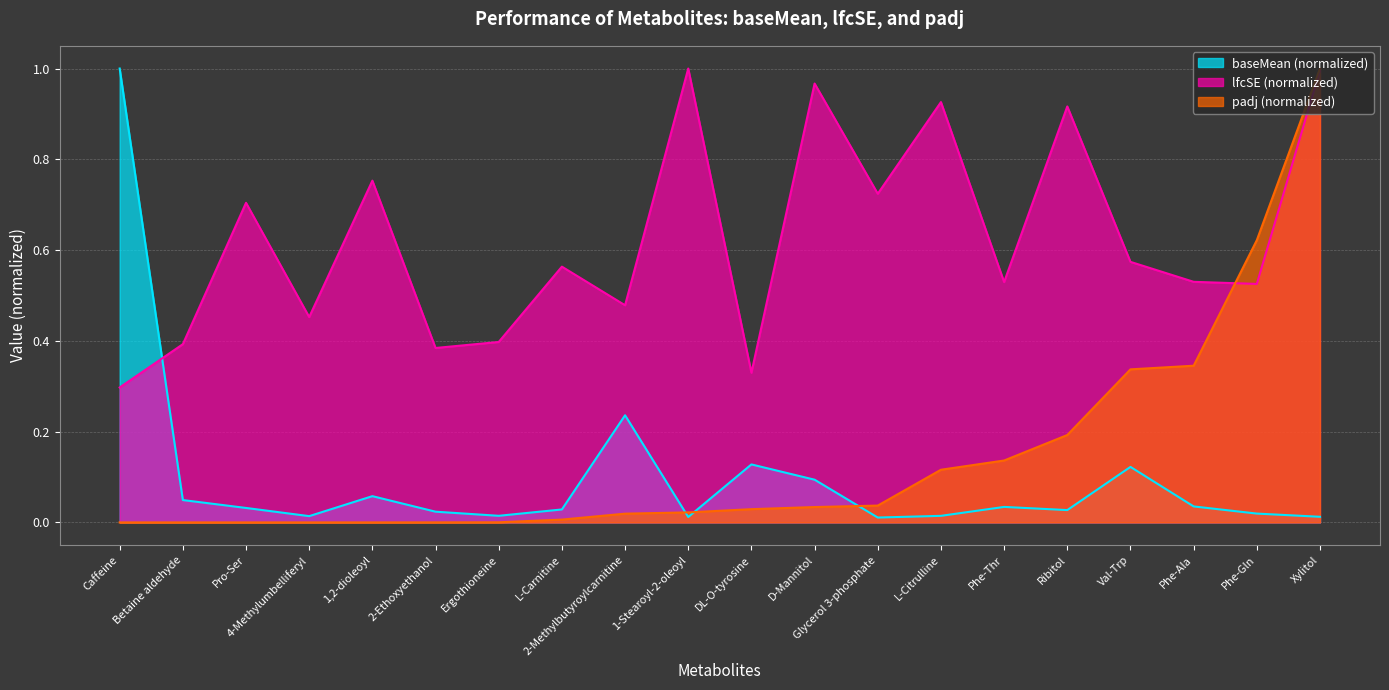

How many lines are shown in the chart?

3